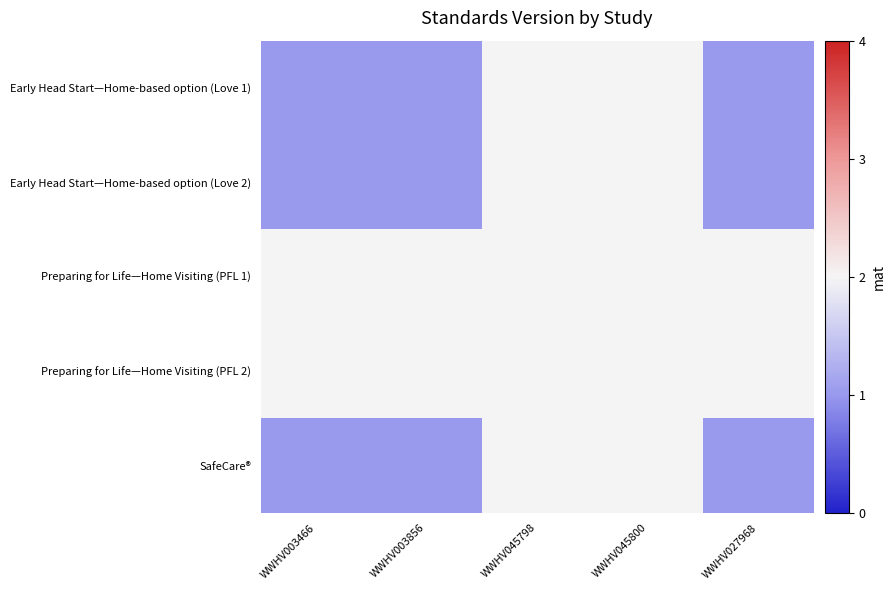

Reading left to right, transcribe all the data shown in this chart.

Early Head Start—Home-based option (Love 1): WWHV003466=1	WWHV003856=1	WWHV045798=2	WWHV045800=2	WWHV027968=1
Early Head Start—Home-based option (Love 2): WWHV003466=1	WWHV003856=1	WWHV045798=2	WWHV045800=2	WWHV027968=1
Preparing for Life—Home Visiting (PFL 1): WWHV003466=2	WWHV003856=2	WWHV045798=2	WWHV045800=2	WWHV027968=2
Preparing for Life—Home Visiting (PFL 2): WWHV003466=2	WWHV003856=2	WWHV045798=2	WWHV045800=2	WWHV027968=2
SafeCare®: WWHV003466=1	WWHV003856=1	WWHV045798=2	WWHV045800=2	WWHV027968=1